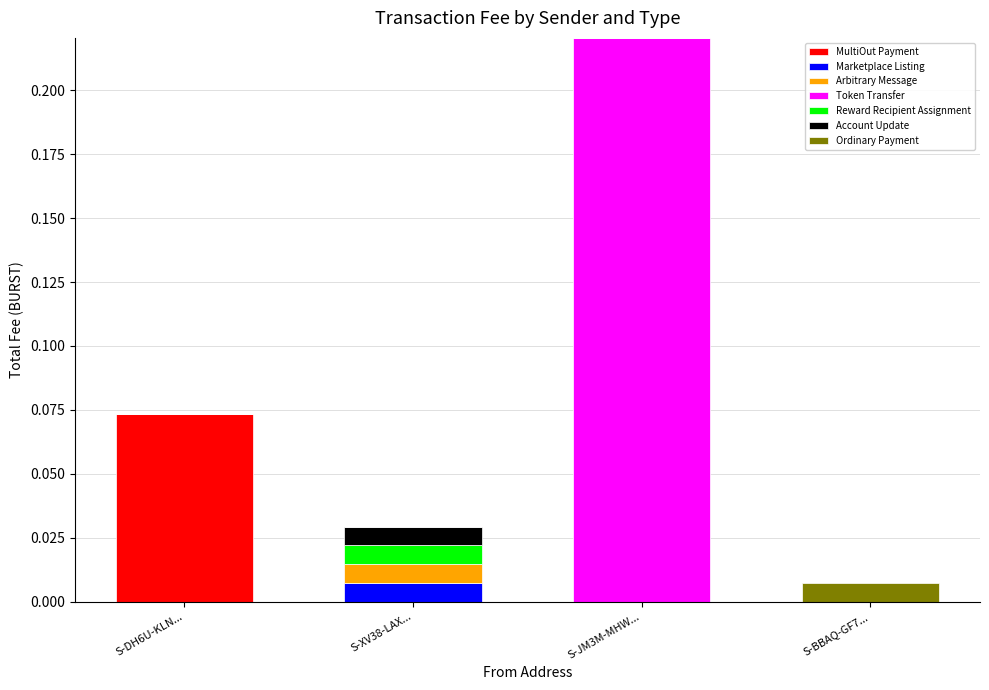

At which label does MultiOut Payment reach its peak?

S-DH6U-KLN...